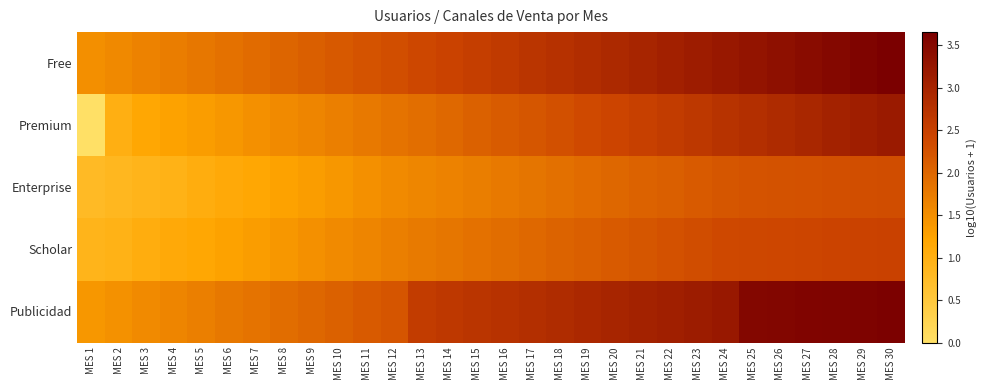

At which category is the sum across all series the highest?

MES 30